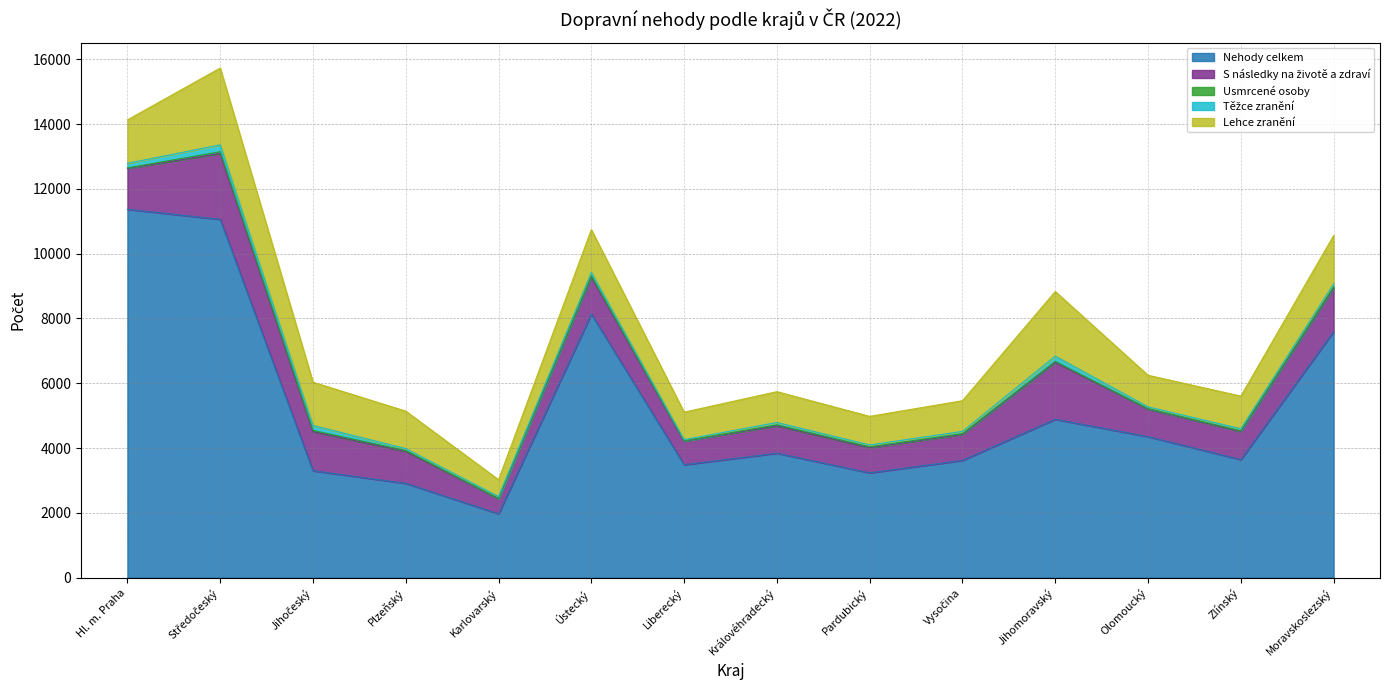

The value of S následky na životě a zdraví at Liberecký is 972. True or false?

False